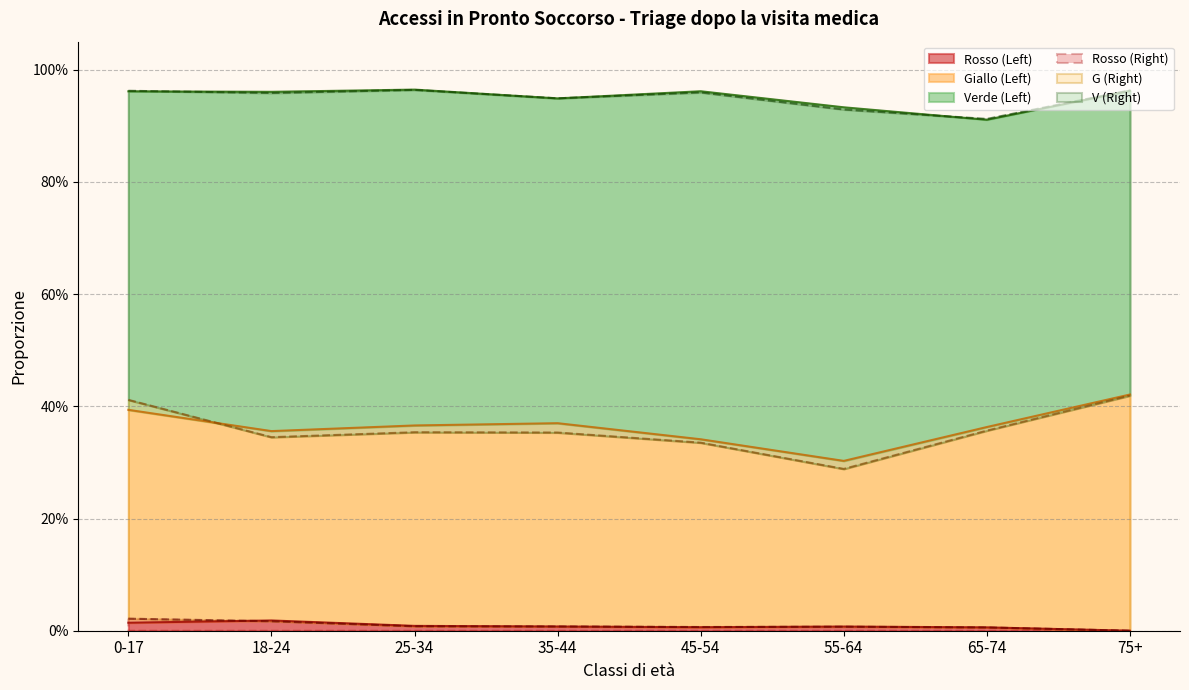

Where is the first local minimum for Rosso (Left)?

45-54